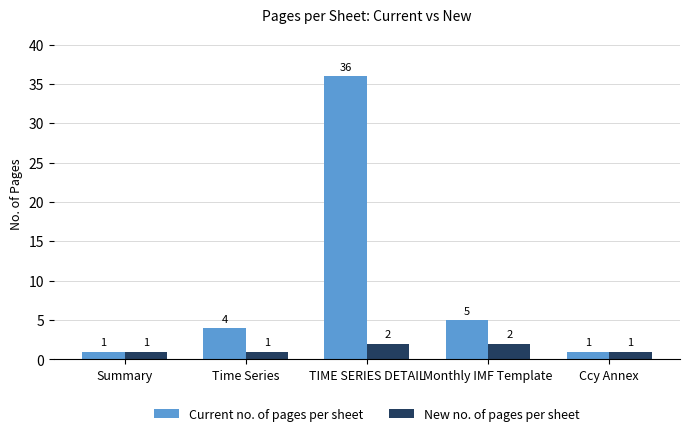

Does the chart contain stacked bars?

No